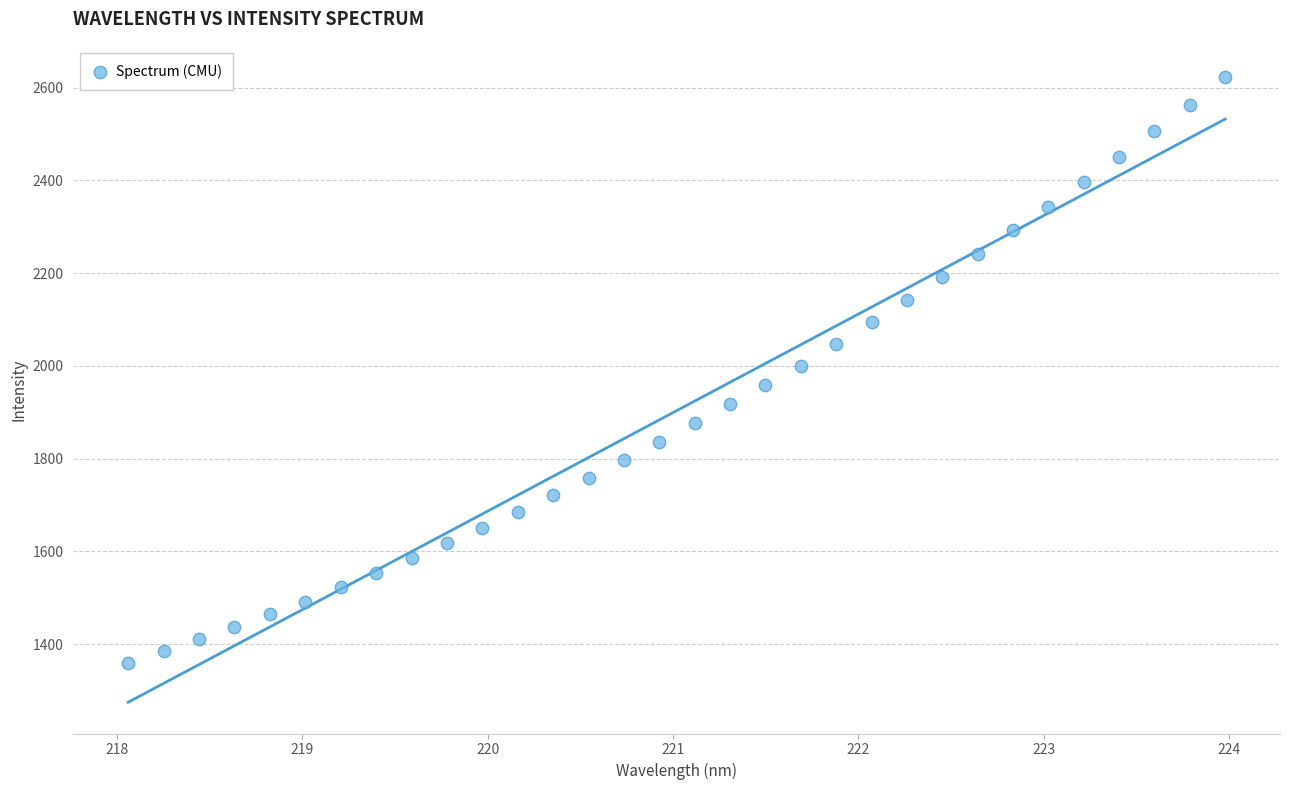

What is the range of X values (max minus min)?

5.9